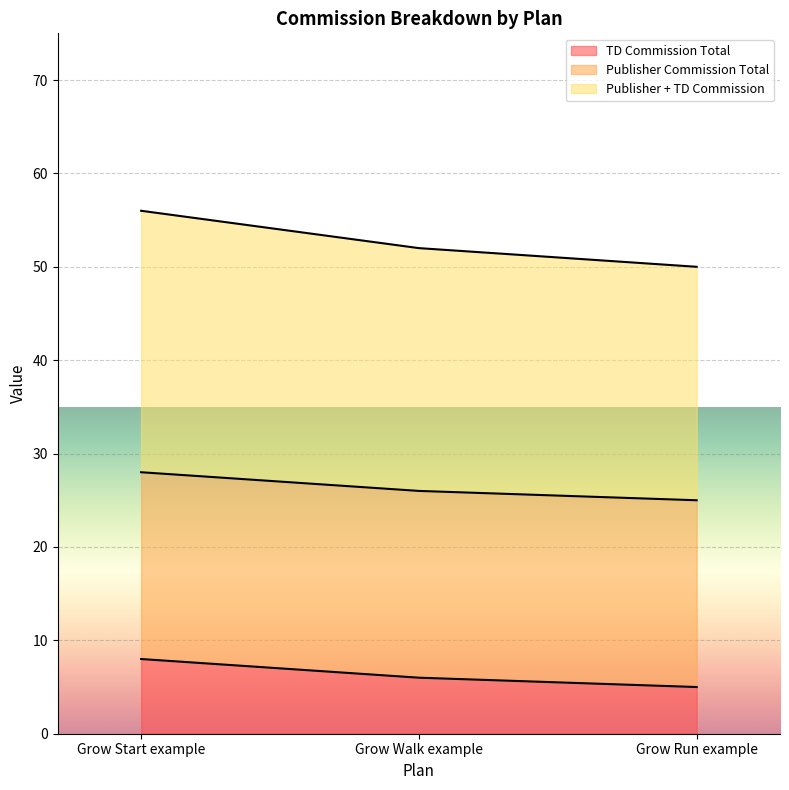

Is the value of TD Commission Rate % at Grow Run example greater than the value of TD Commission Total at Grow Walk example?

No